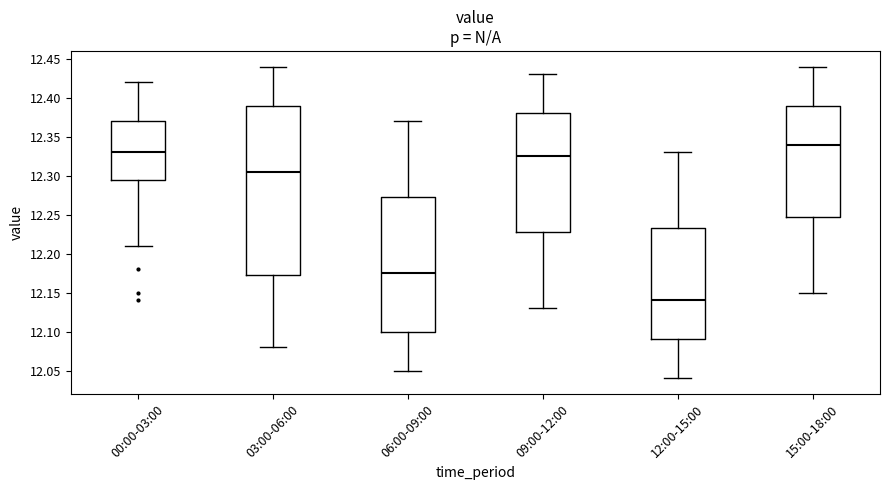

Comparing the boxes themselves (not the whiskers), which one is the tallest?

03:00-06:00